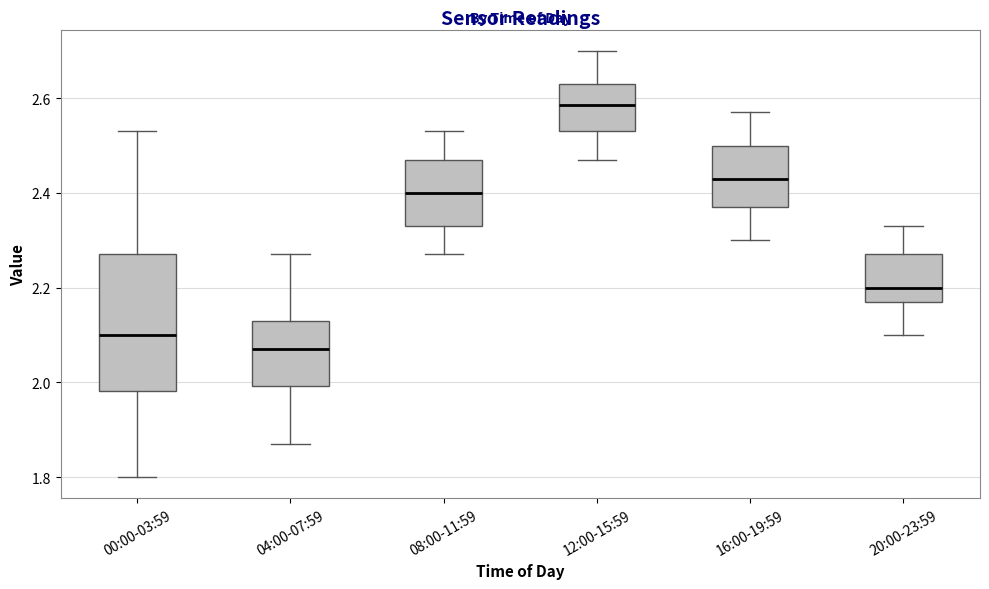

Which box has the highest median line?

12:00-15:59